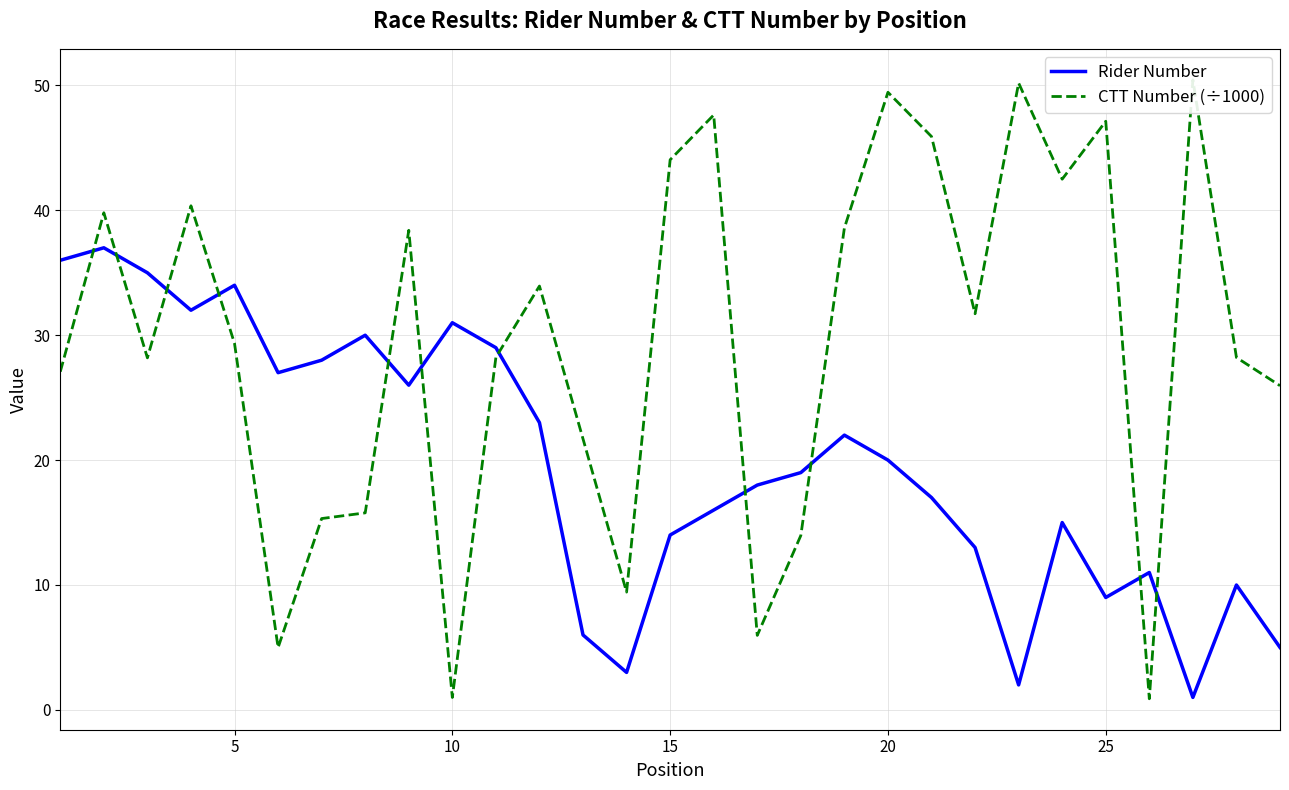

What is the maximum value for Rider Number?

37